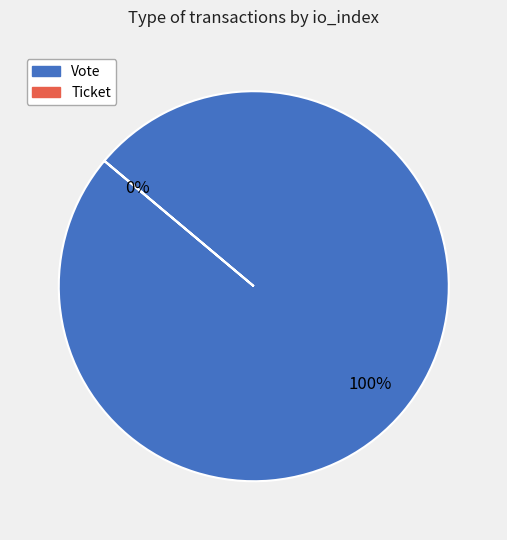

Rank the categories by value from highest to lowest.

Vote, Ticket